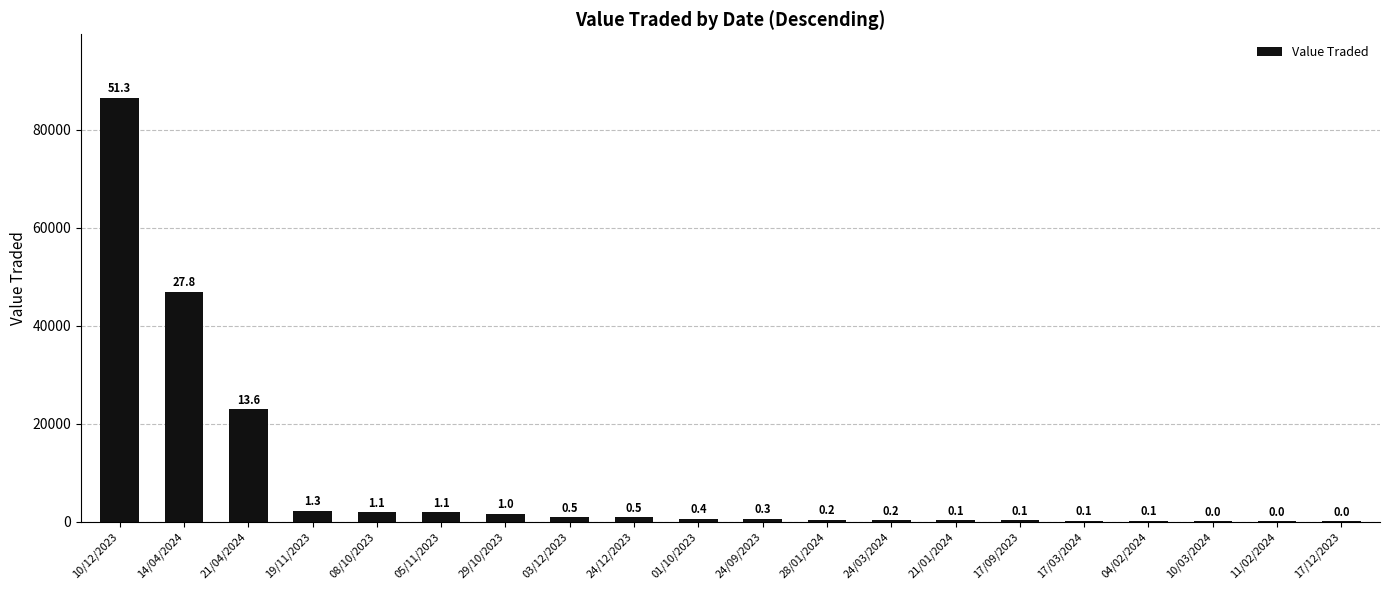

Reading left to right, transcribe all the data shown in this chart.

10/12/2023=86503	14/04/2024=46927	21/04/2024=22890	19/11/2023=2239	08/10/2023=1885	05/11/2023=1884	29/10/2023=1627	03/12/2023=925	24/12/2023=893	01/10/2023=618	24/09/2023=540	28/01/2024=360	24/03/2024=276	21/01/2024=249	17/09/2023=249	17/03/2024=215	04/02/2024=131	10/03/2024=60	11/02/2024=28	17/12/2023=27